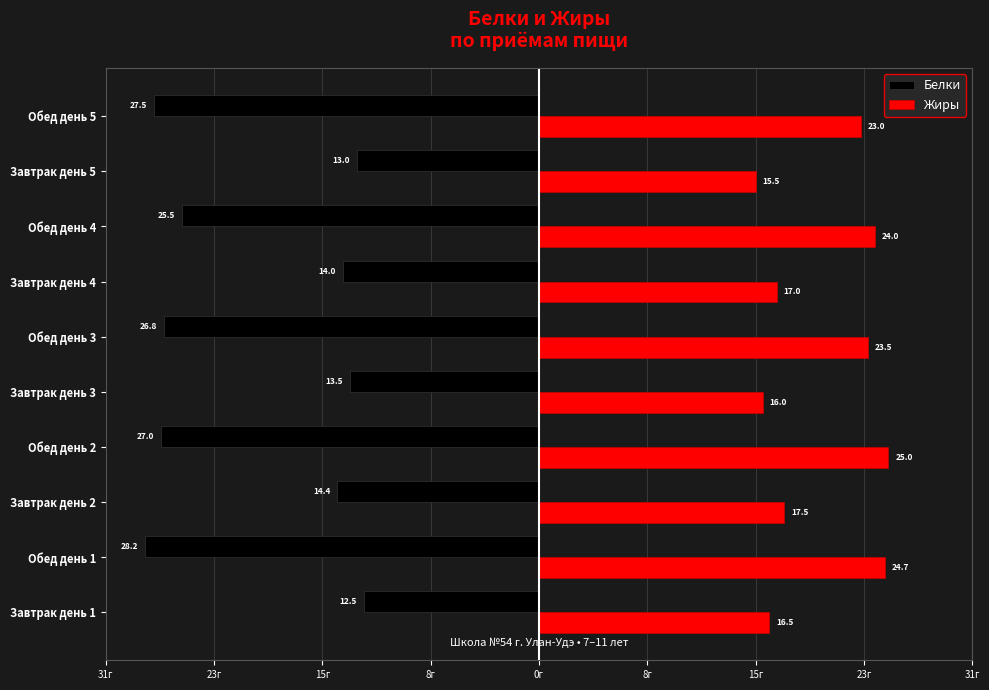

What are all the series names shown in the legend?

Белки, Жиры